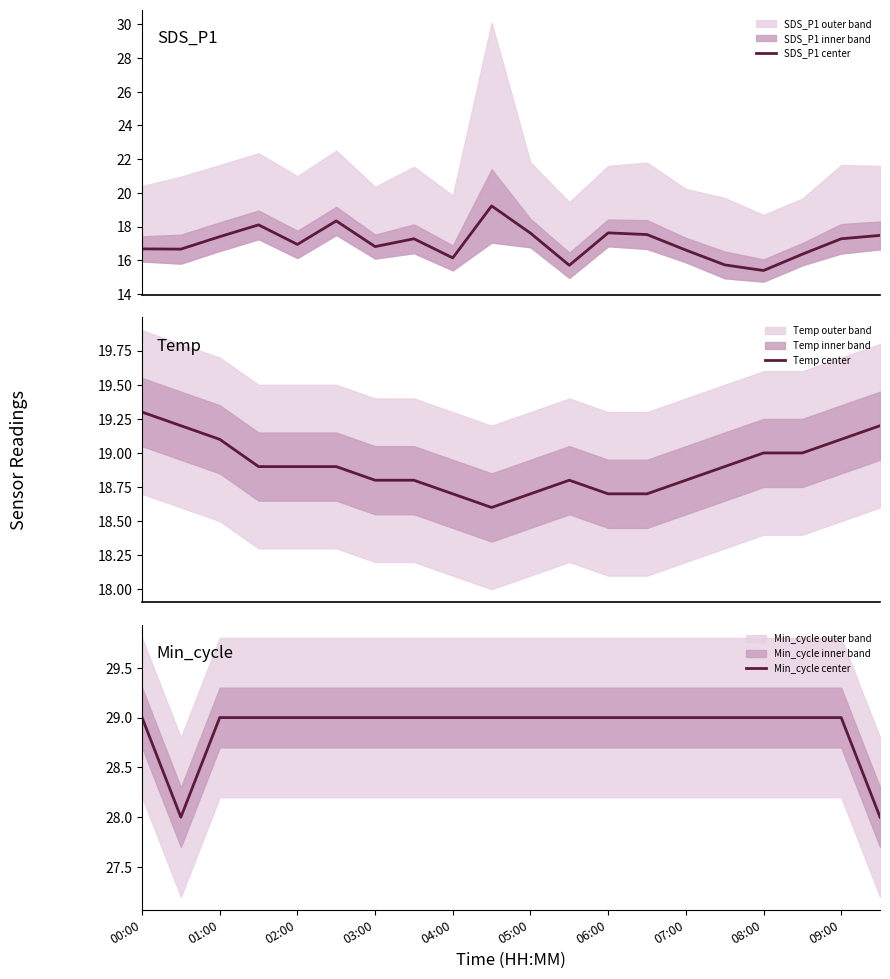

How many series are shown in this chart?

3